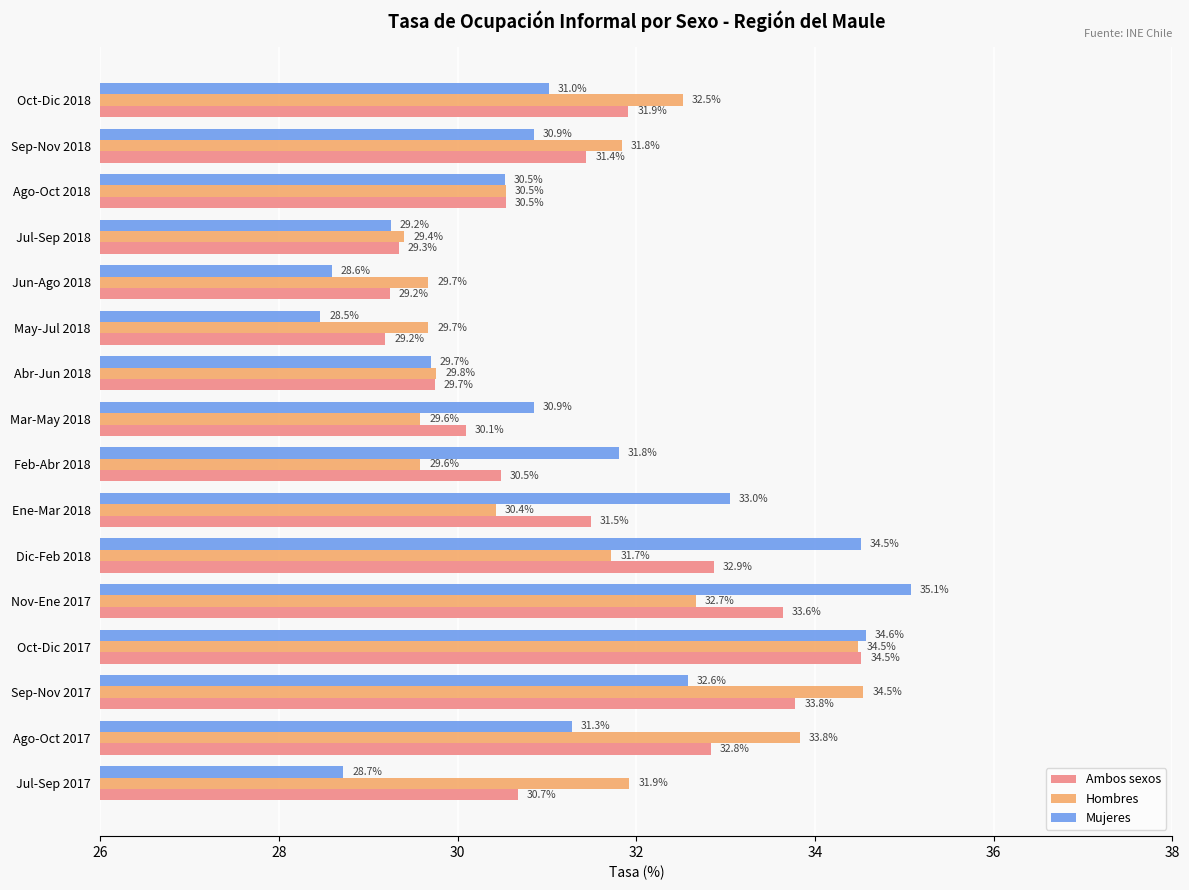

What is the approximate value of Mujeres at Dic-Feb 2018?

34.5